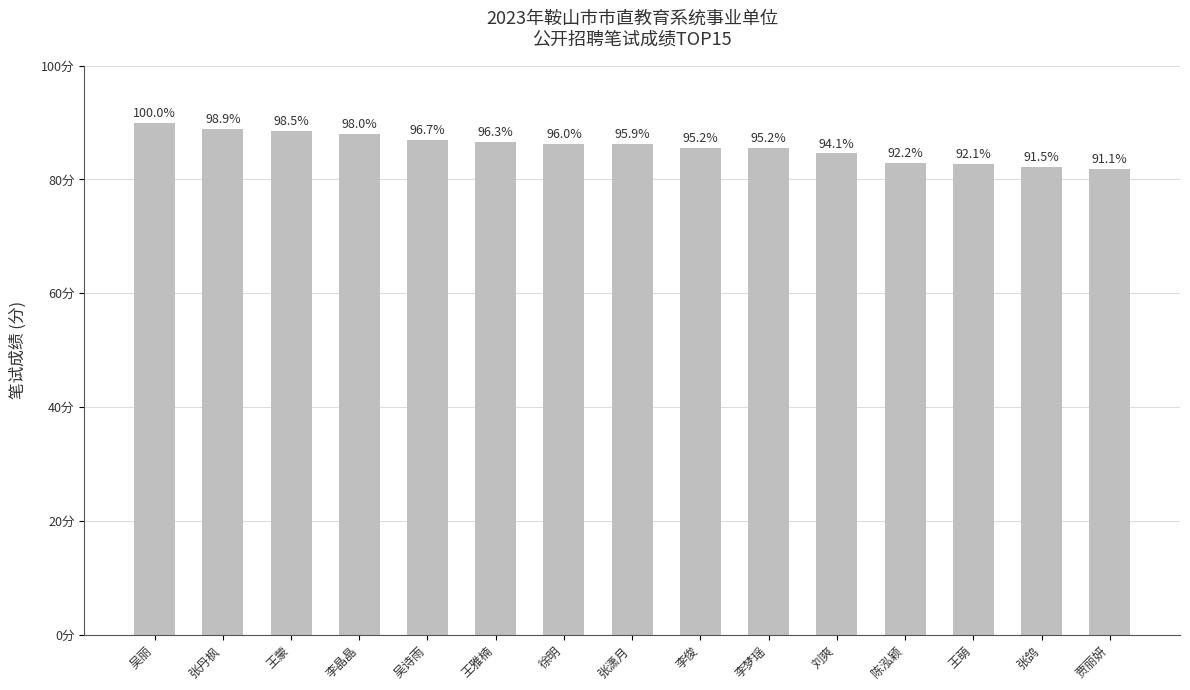

Does the chart contain any negative values?

No